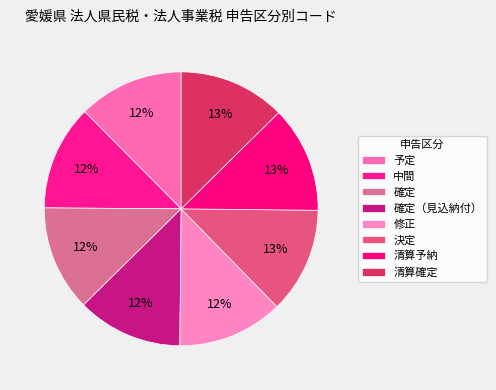

True or false: 決定 accounts for 13% of the total.

True